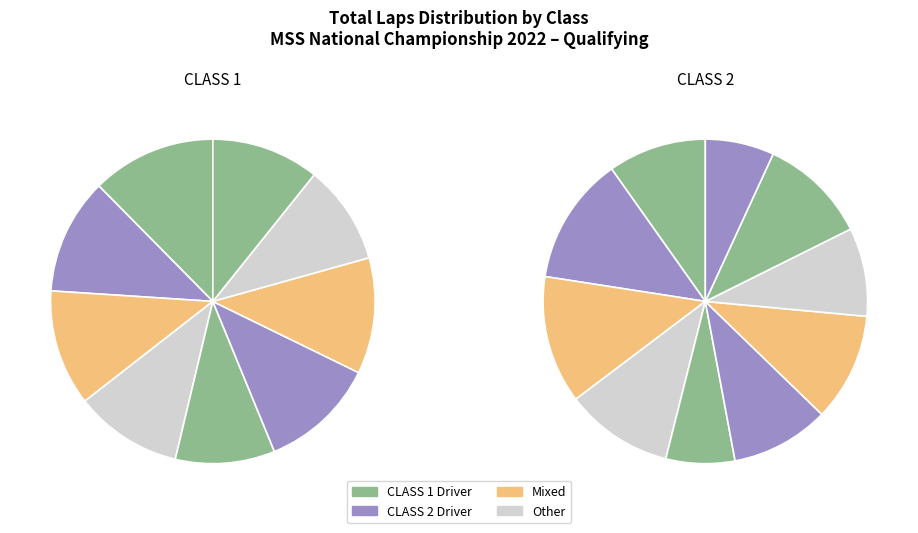

To the nearest percent, what portion does CLASS 1 represent?

6%